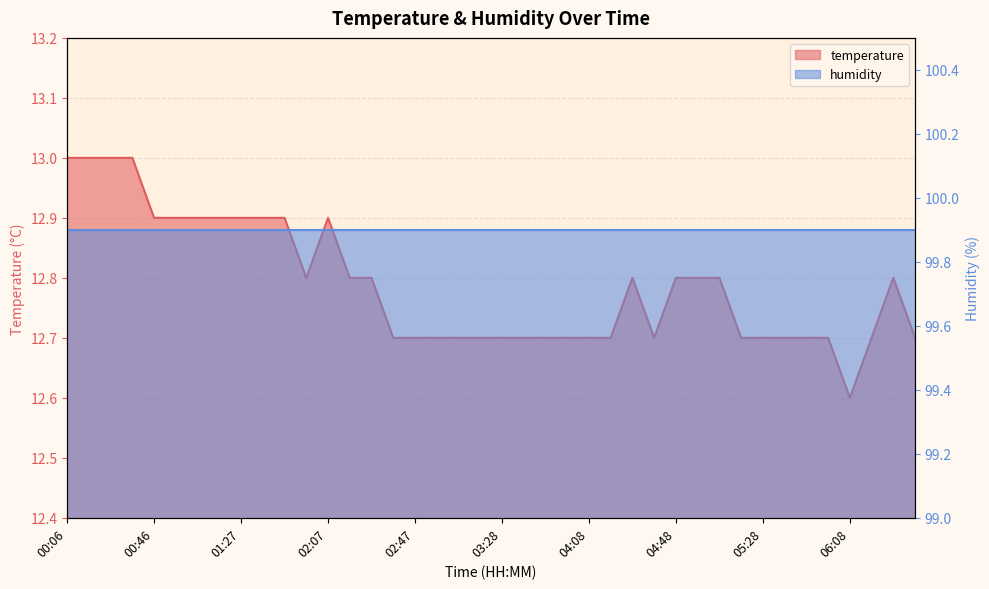

Count the values in the range 12 to 13.

40